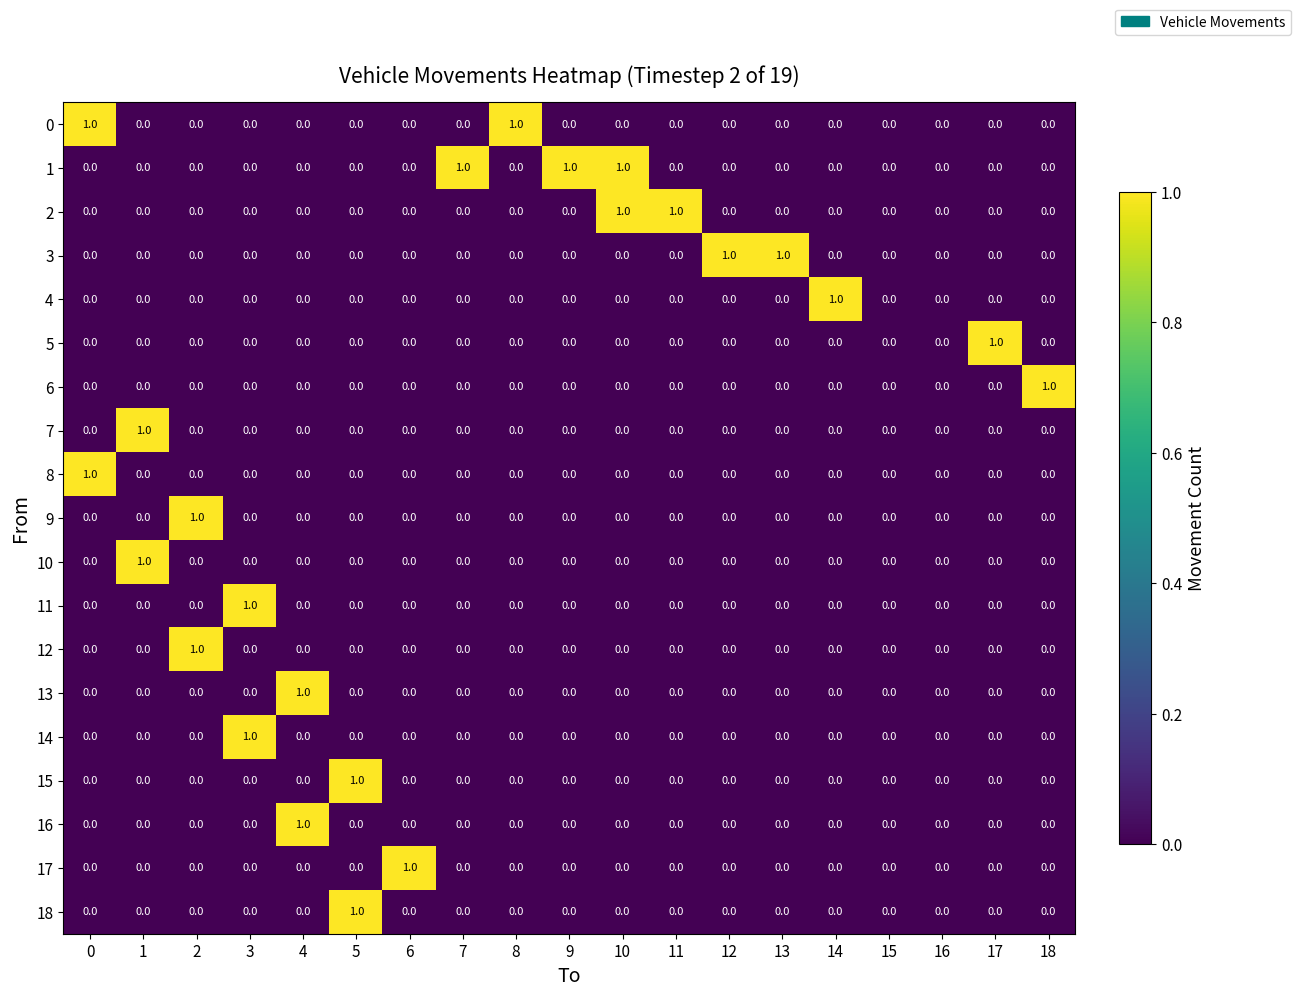

At which label does 18 reach its peak?

5